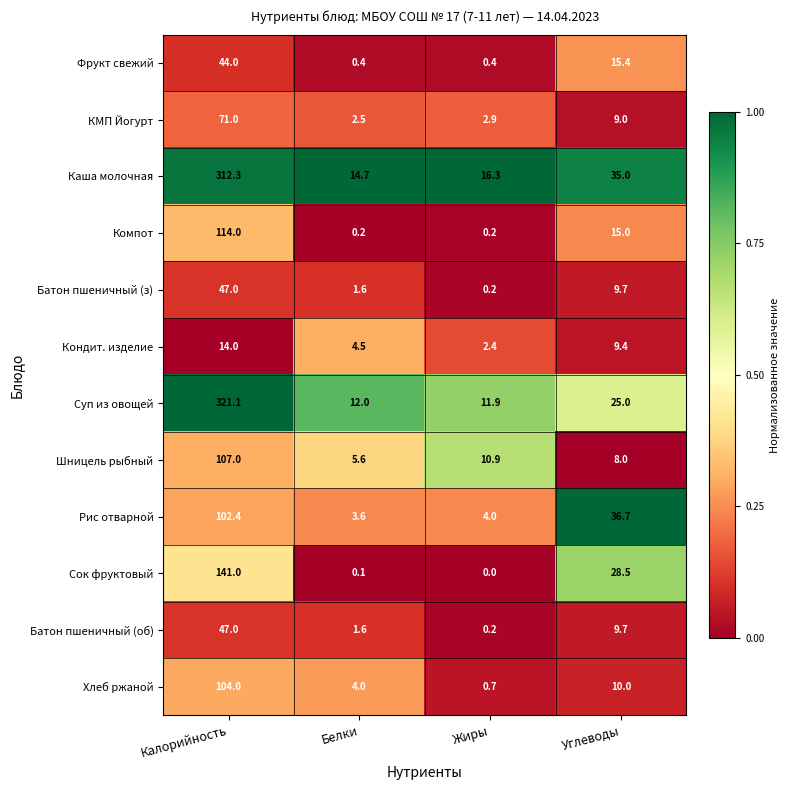

Between Белки and Углеводы, which series saw the biggest shift?

Рис отварной